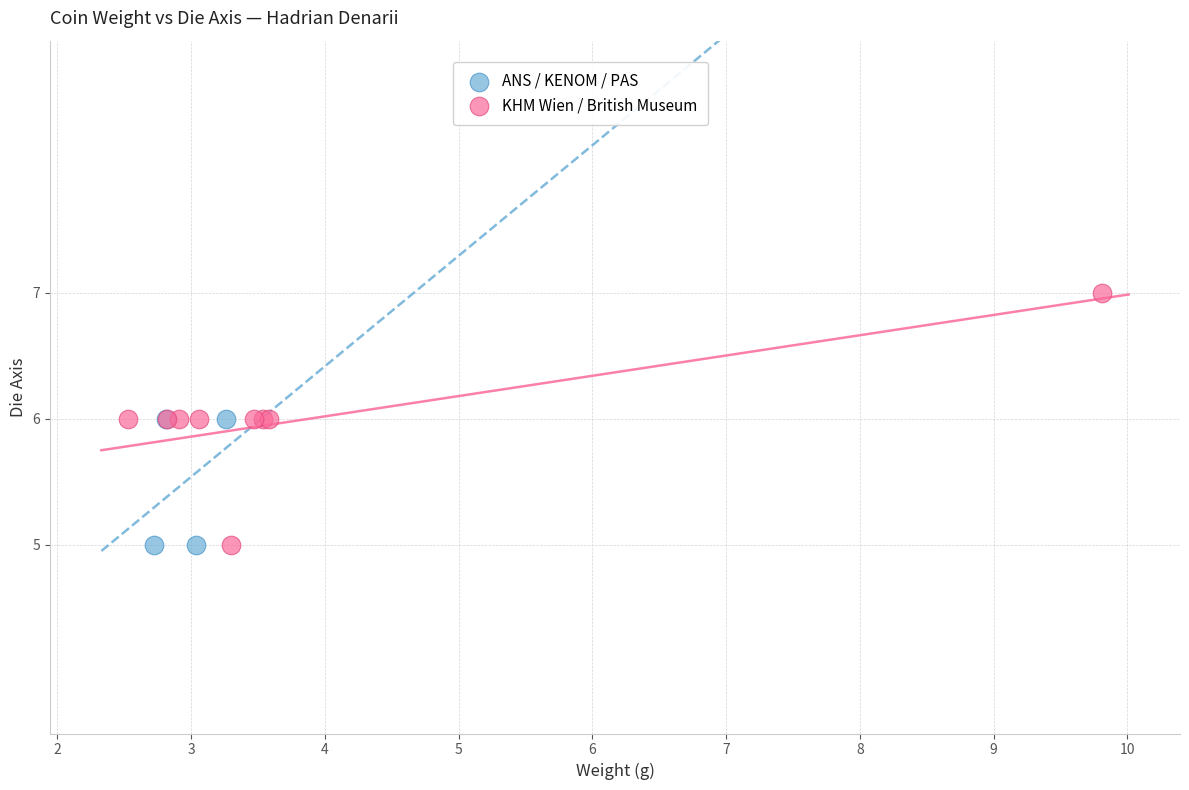

Which series has the widest spread of Y values?

KHM Wien / British Museum